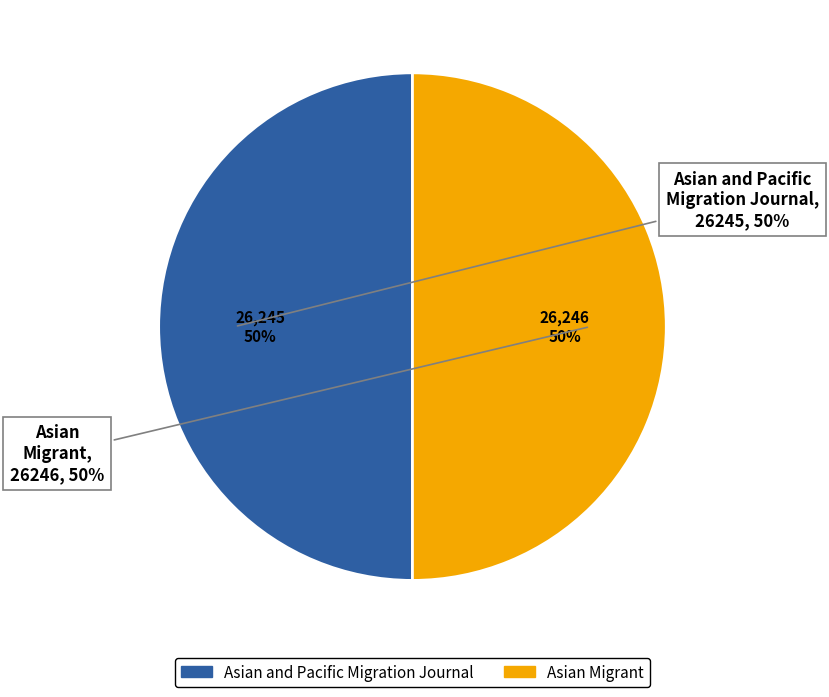

What percentage is the Asian and Pacific Migration Journal slice, to the nearest percent?

50%